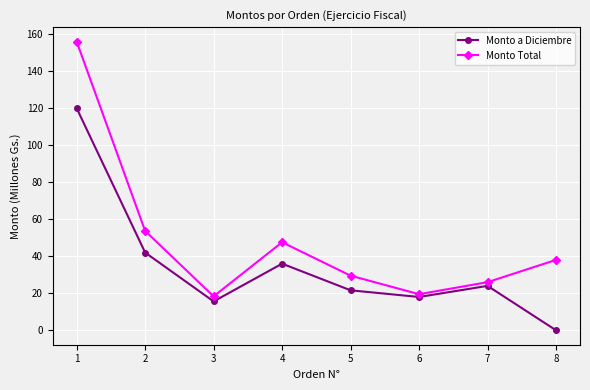

What is the difference between the Monto a Diciembre values at 6 and 7?

6.0